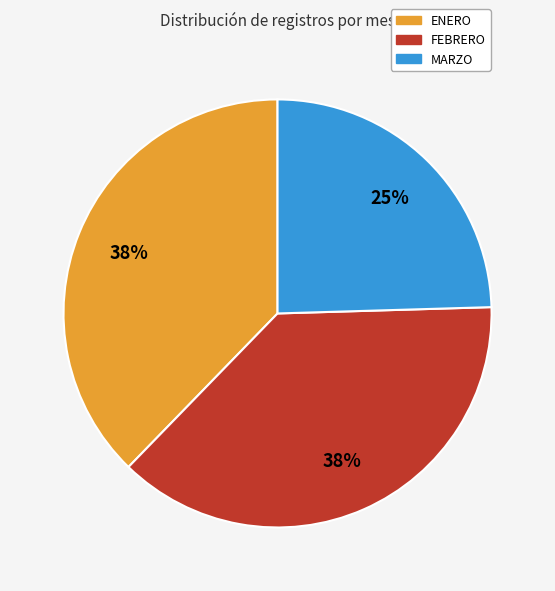

Is the sum of MARZO and FEBRERO greater than half?

Yes